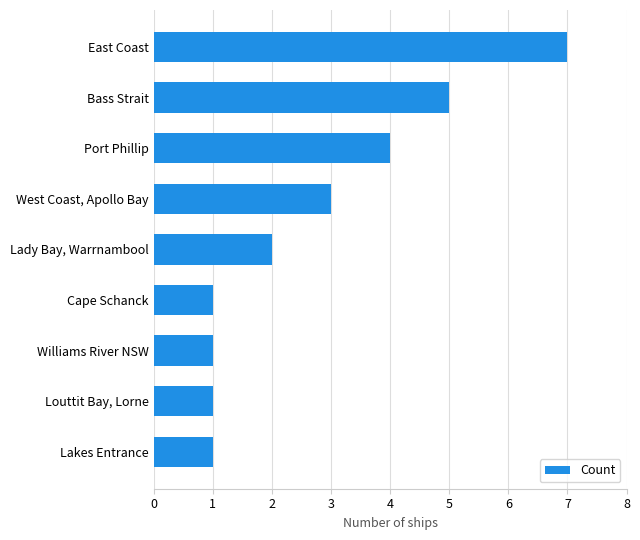

What is the ratio of the value at East Coast to the value at Williams River NSW?

7.0